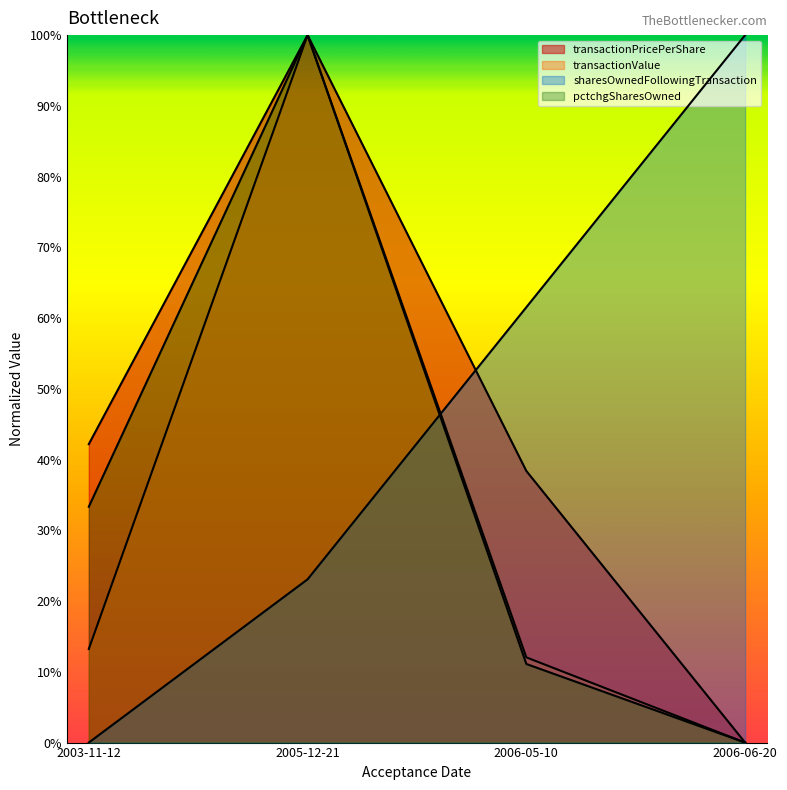

What is the difference between the sharesOwnedFollowingTransaction values at 2006-06-20 and 2006-05-10?

0.4